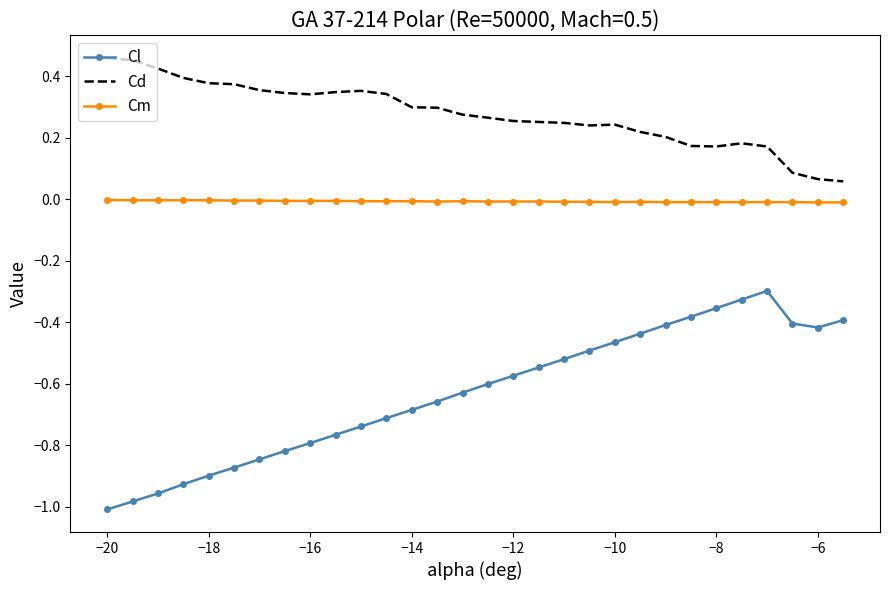

What are all the series names shown in the legend?

Cl, Cd, Cm